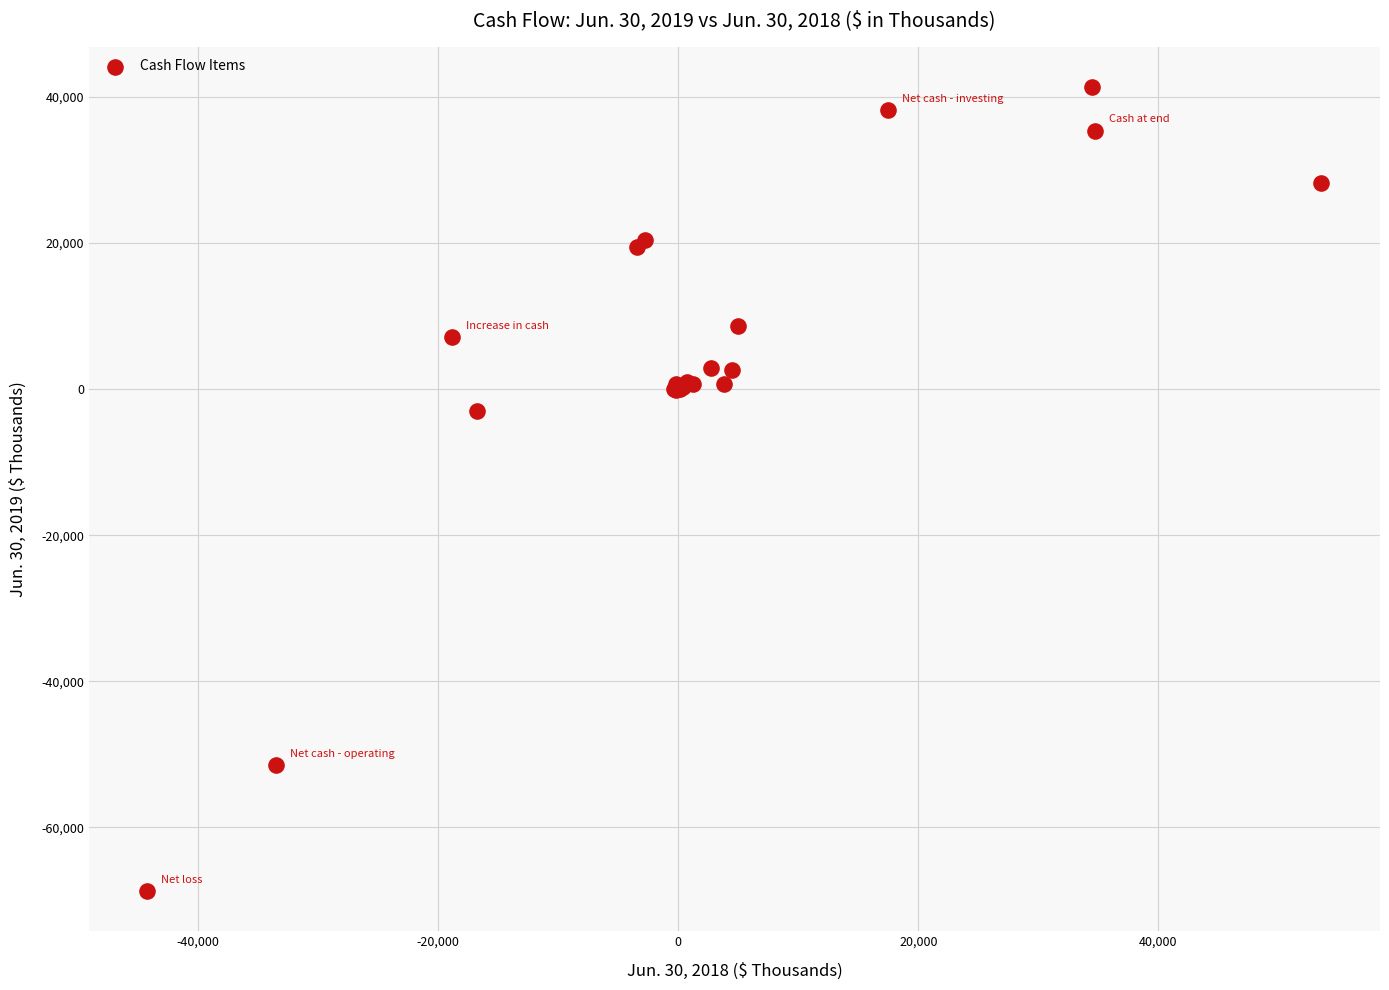

What Y value in the scatter plot is closest to -13663?

-3018